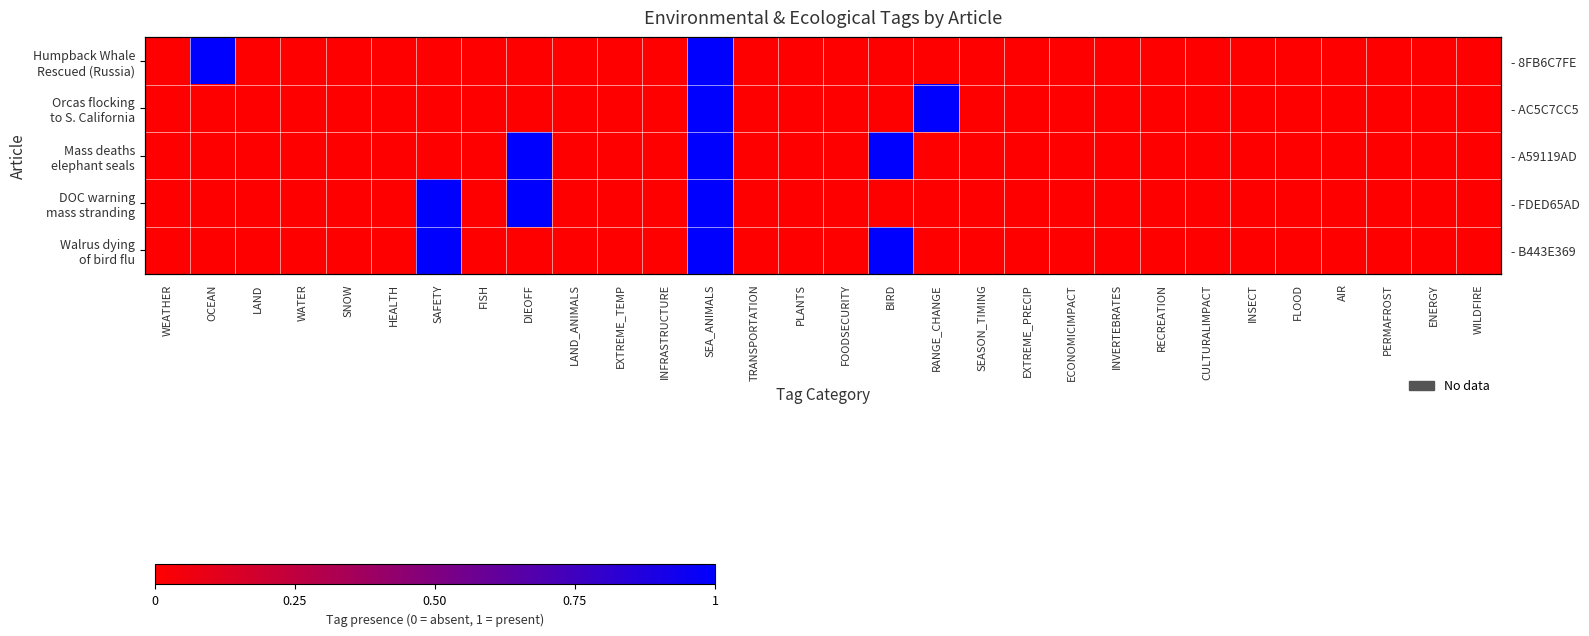

How many categories are shown in the chart?

30